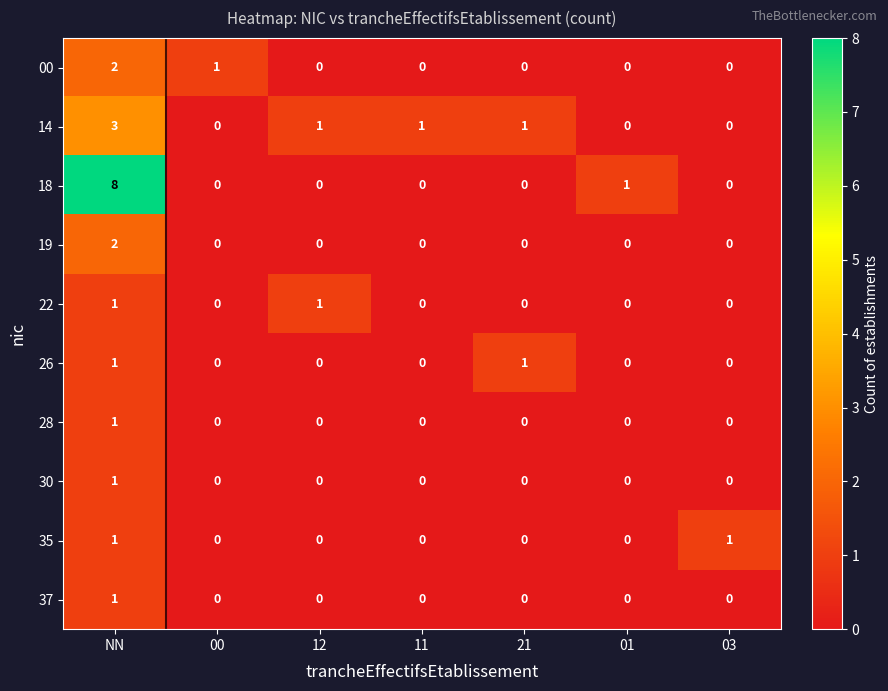

What is the sum of all 14 values?

6